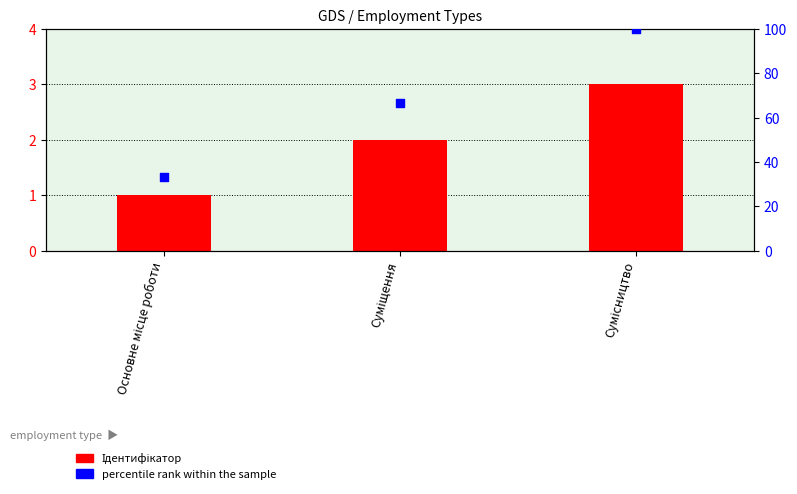

At which category is the sum across all series the highest?

Сумісництво